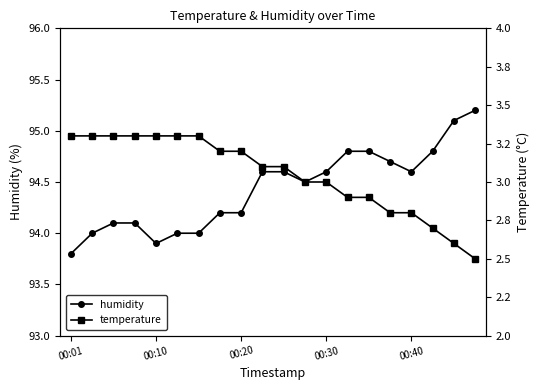

Which has a higher value, 15 or 13?

13